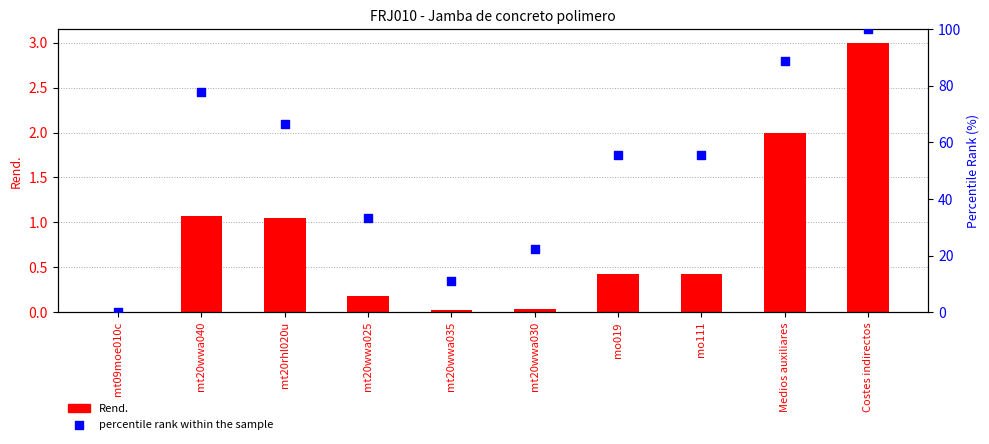

Which series reaches the maximum Y coordinate?

percentile rank within the sample